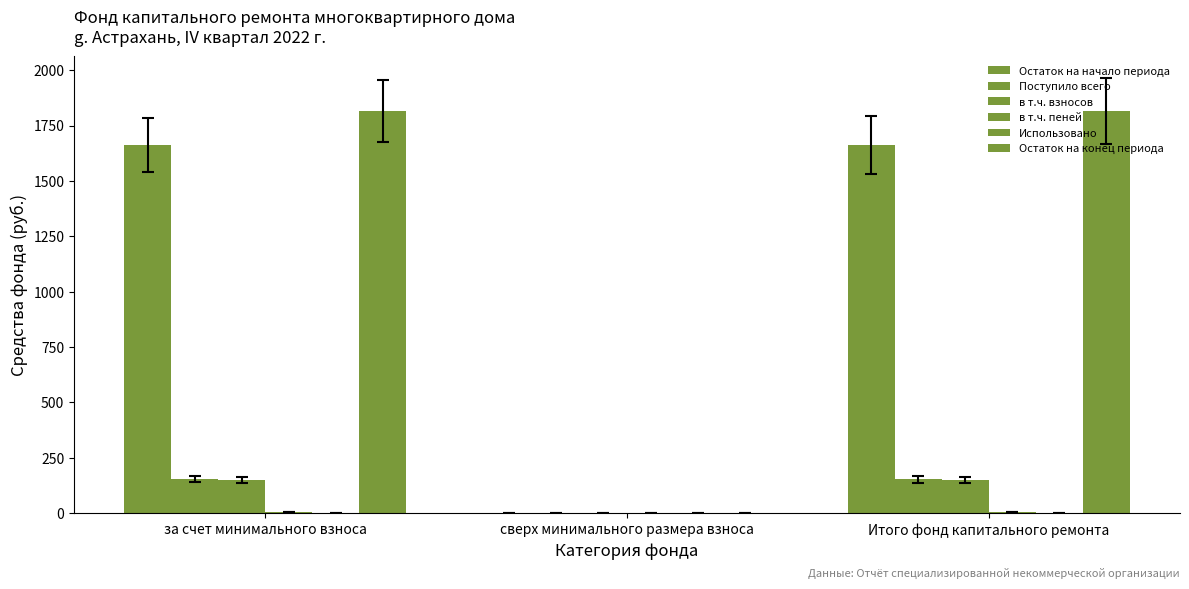

Which series has the widest spread of values?

Остаток на конец периода